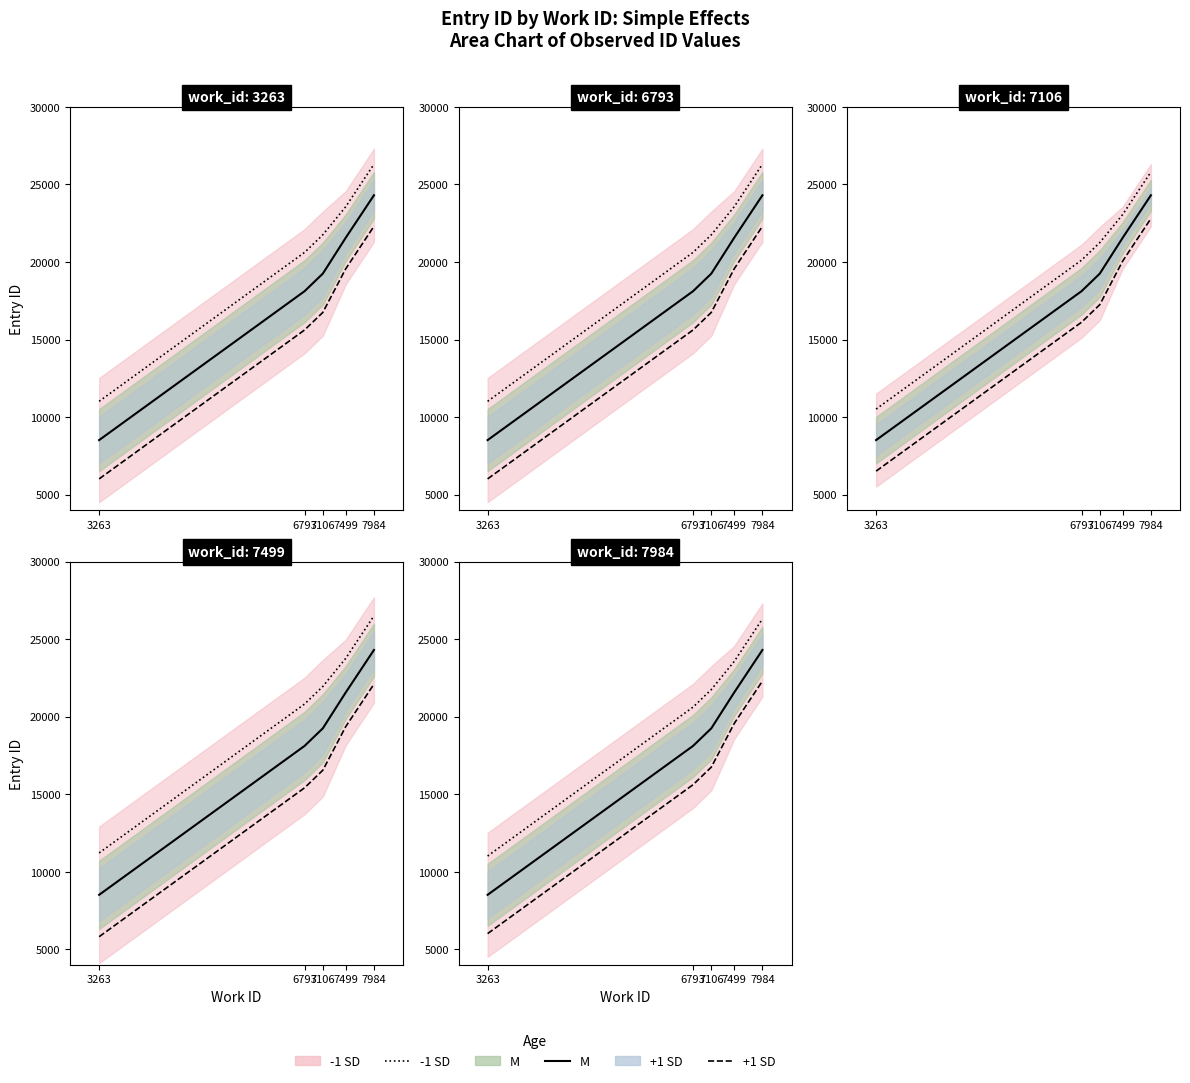

What is the difference between the highest and lowest values at 3263?

5000